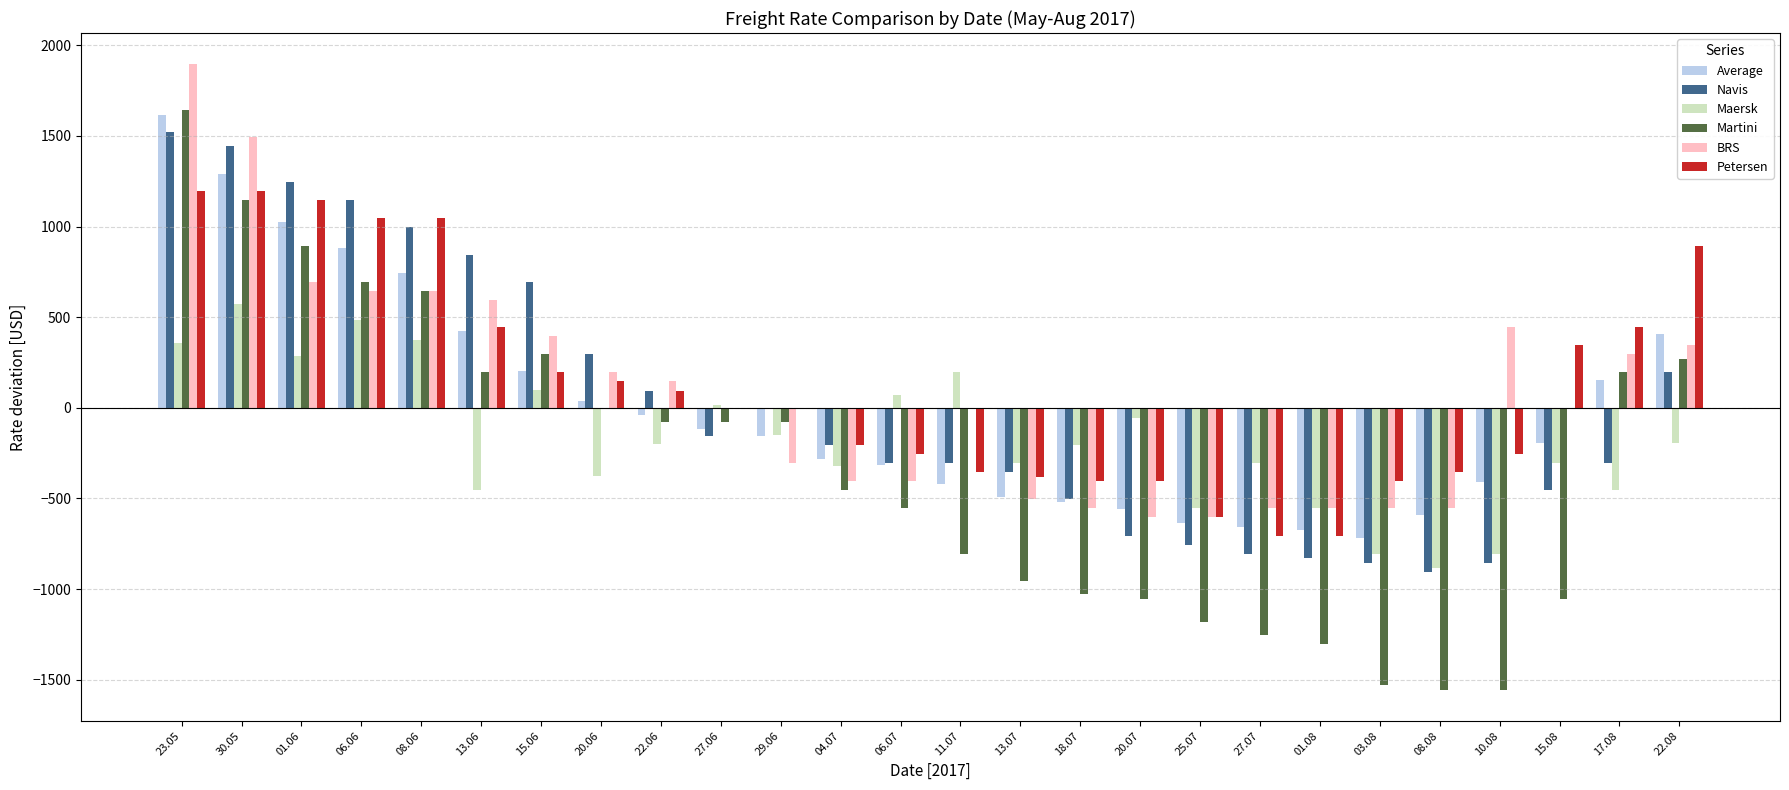

What is the label of the 20th bar from the left?

01.08